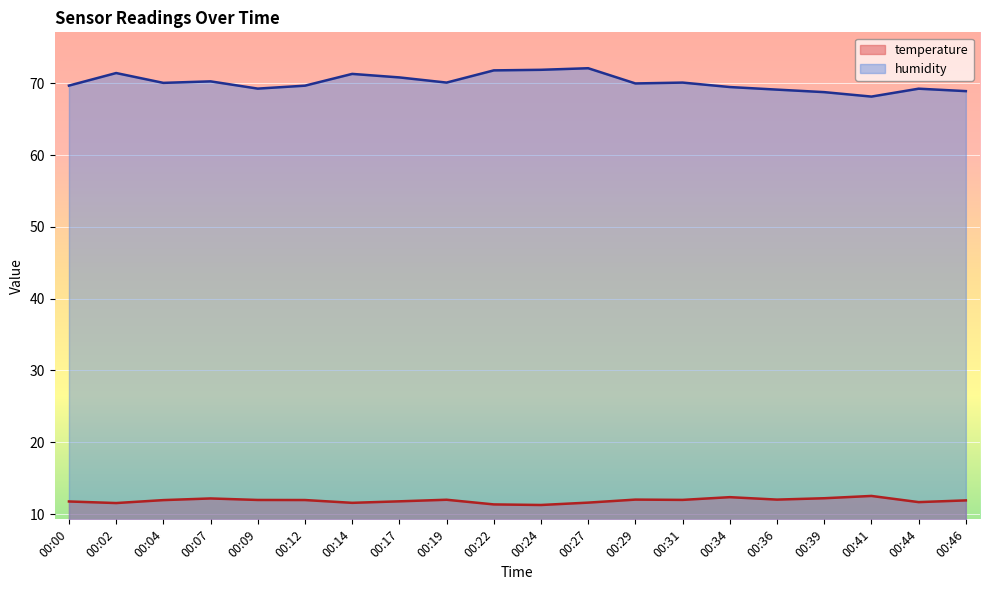

At which category does temperature reach its first local valley?

00:02